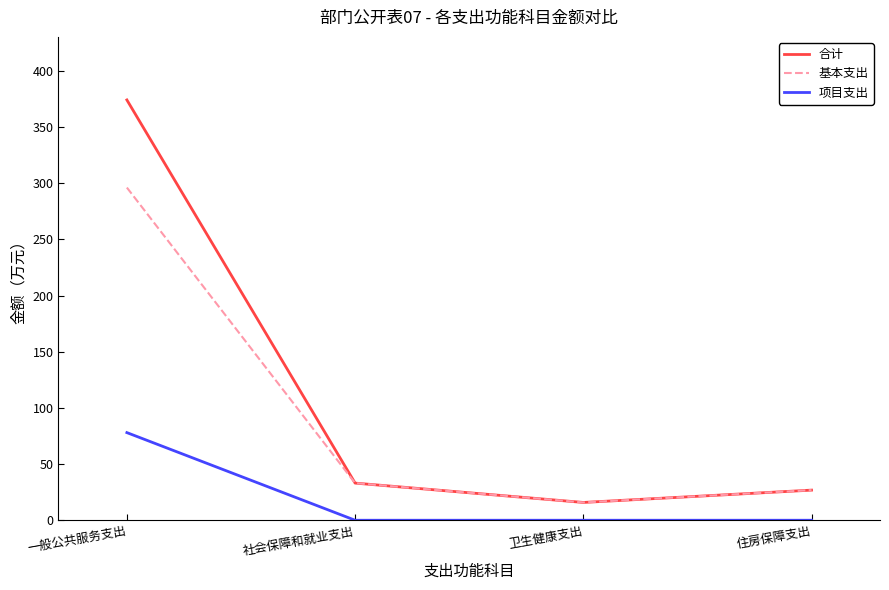

What is the spread (max minus min) of values at 卫生健康支出?

15.8